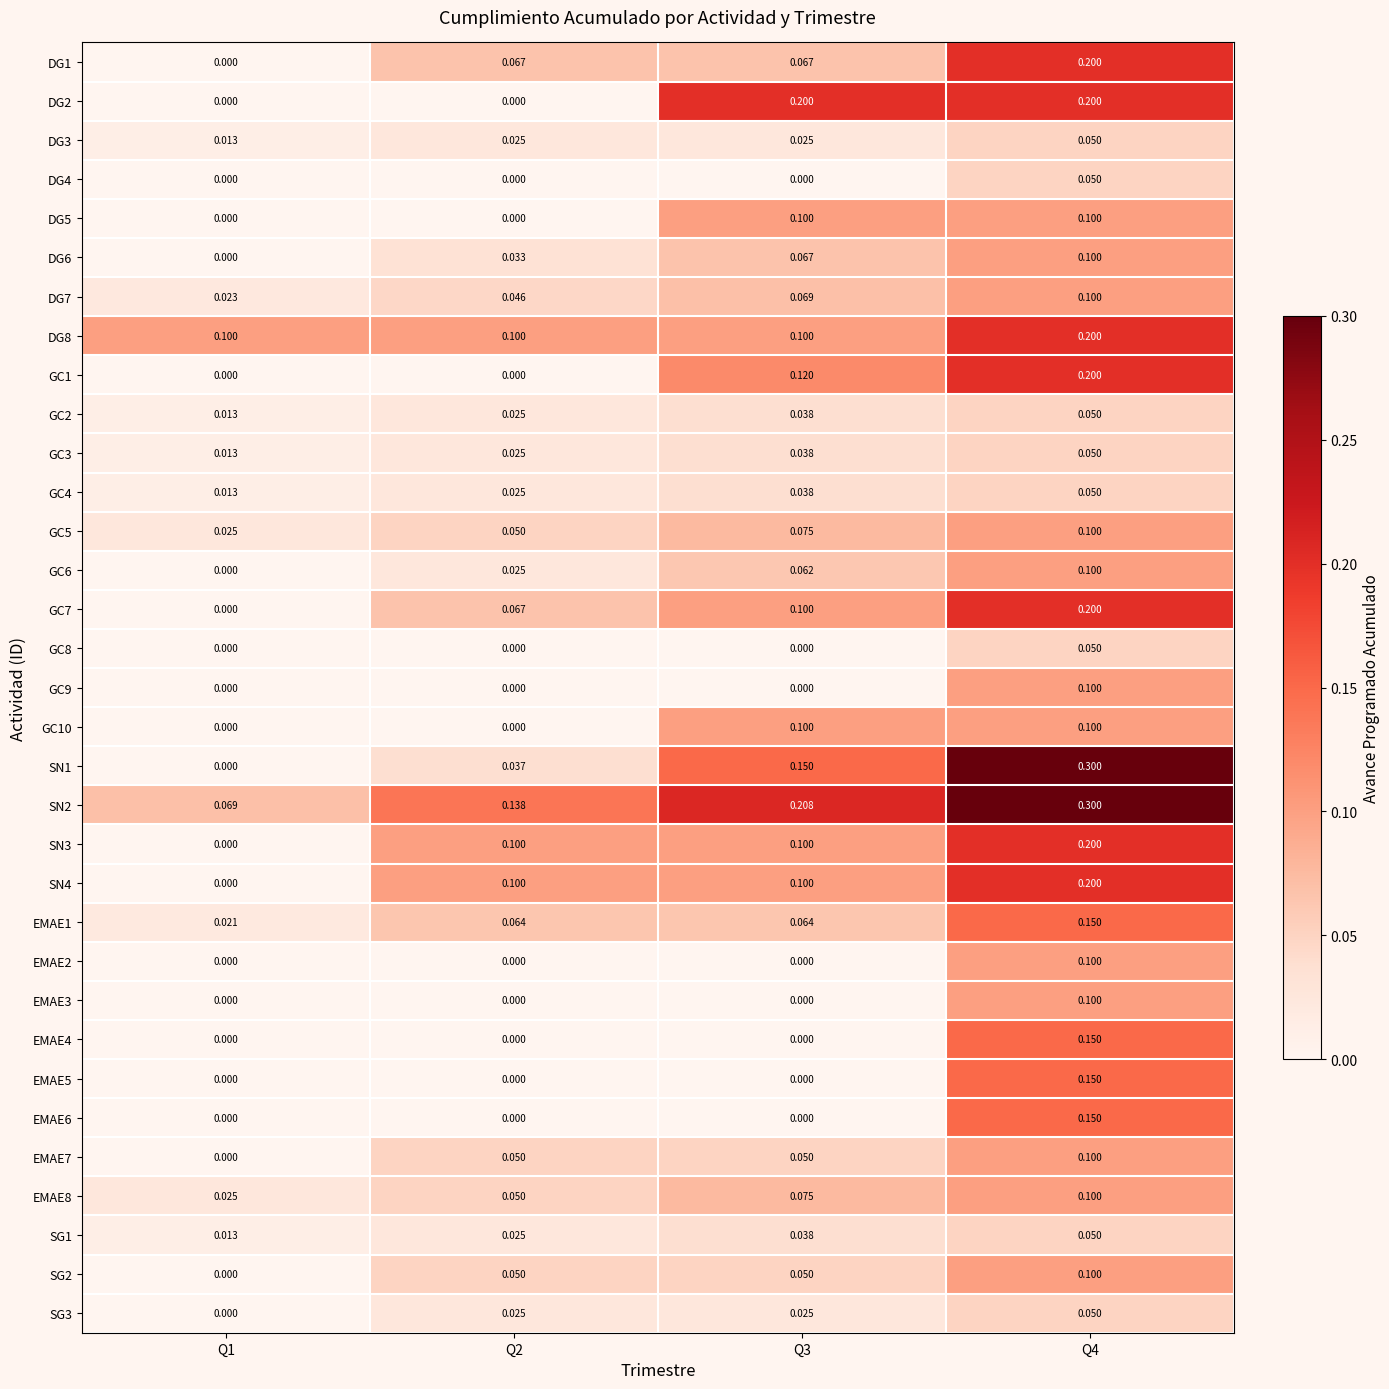

Is the value of DG7 at Q2 greater than the value of SN3 at Q2?

No